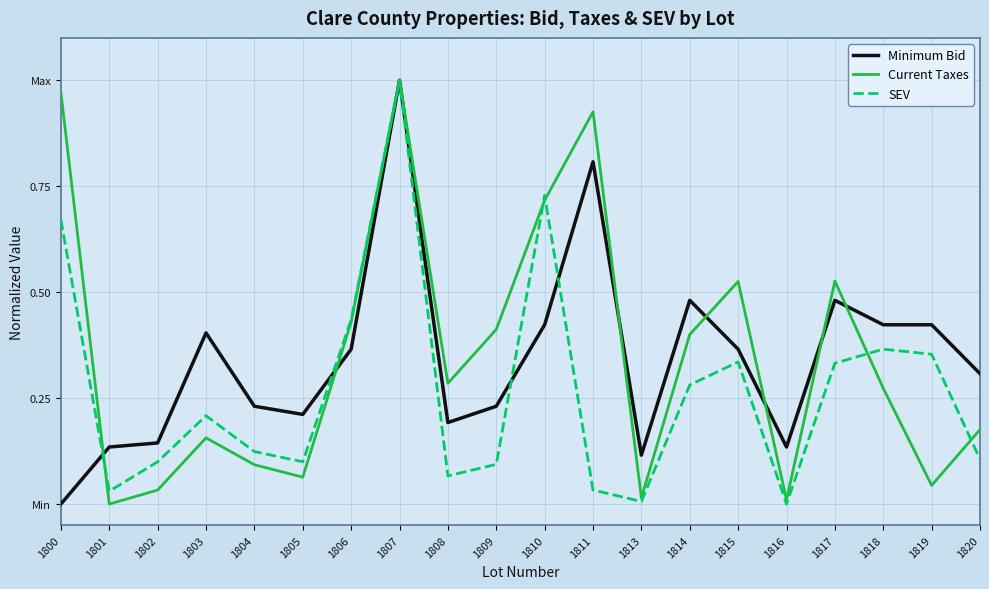

True or false: Minimum Bid has a value of 0.1 at 1813.

True